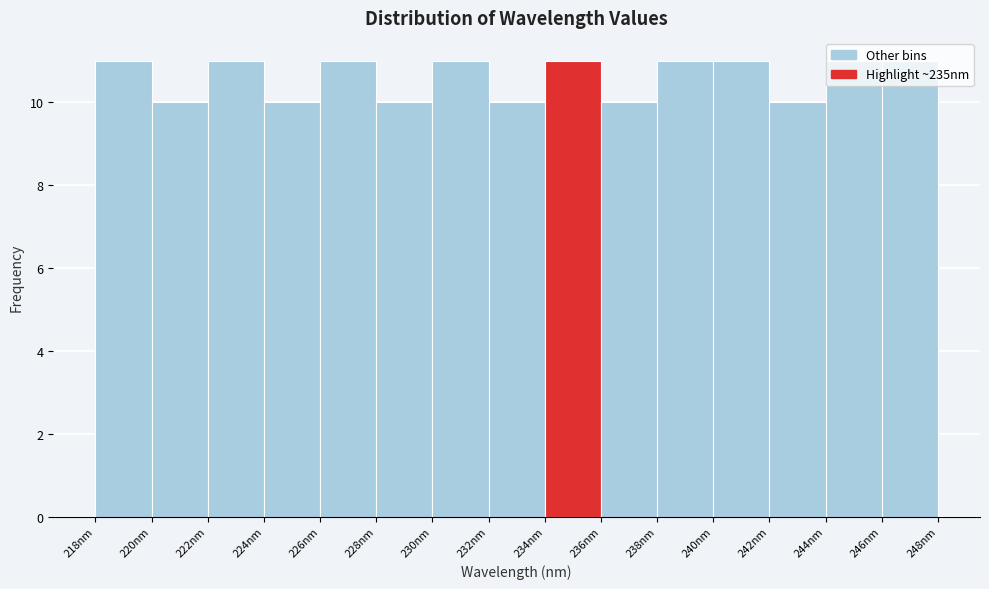

Reading left to right, transcribe this chart: for each bar, give the range it covers on the x-axis and its height. Neither the bar edges nor the heights are printed on the chart, so give them approximately, as read against the axes.

218 to 220: 11
220 to 222: 10
222 to 224: 11
224 to 226: 10
226 to 228: 11
228 to 230: 10
230 to 232: 11
232 to 234: 10
234 to 236: 11
236 to 238: 10
238 to 240: 11
240 to 242: 11
242 to 244: 10
244 to 246: 11
246 to 248: 11